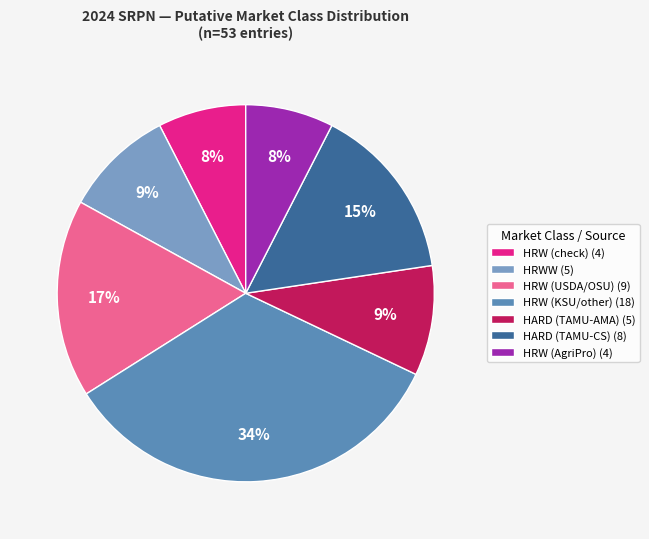

Which category has the smallest portion of the pie?

HRW (check)